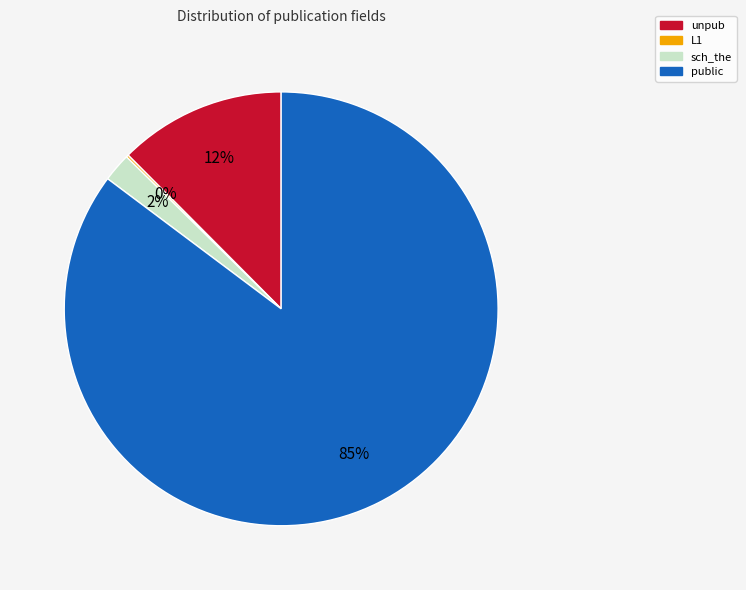

Which category has the biggest portion of the pie?

public